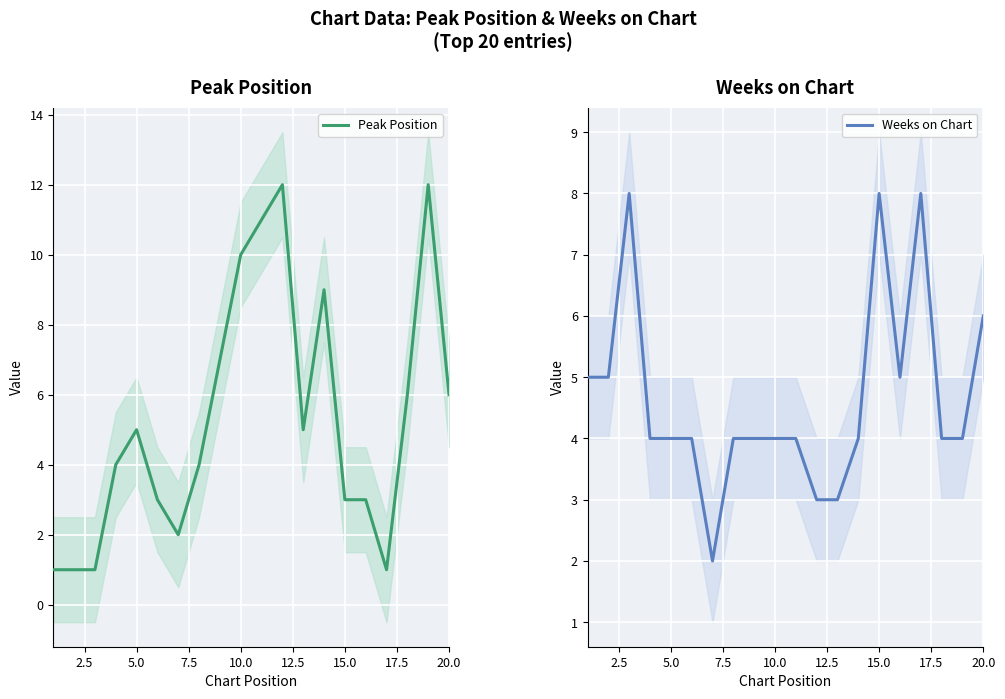

What is the value of the Peak Position point at the 15th from the left?

3